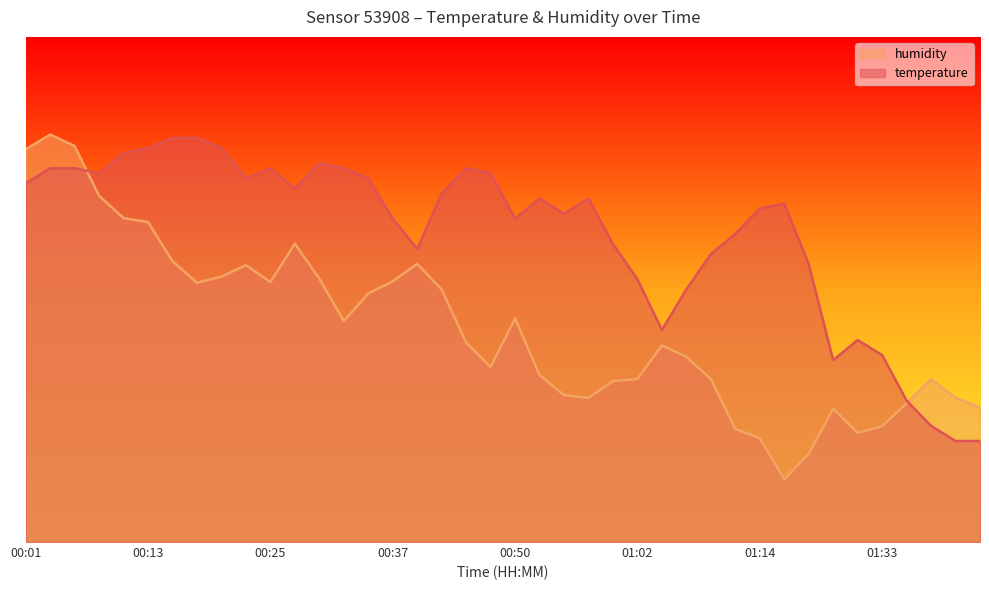

In humidity, how many points are lower than both neighbors (excluding endpoints)?

7